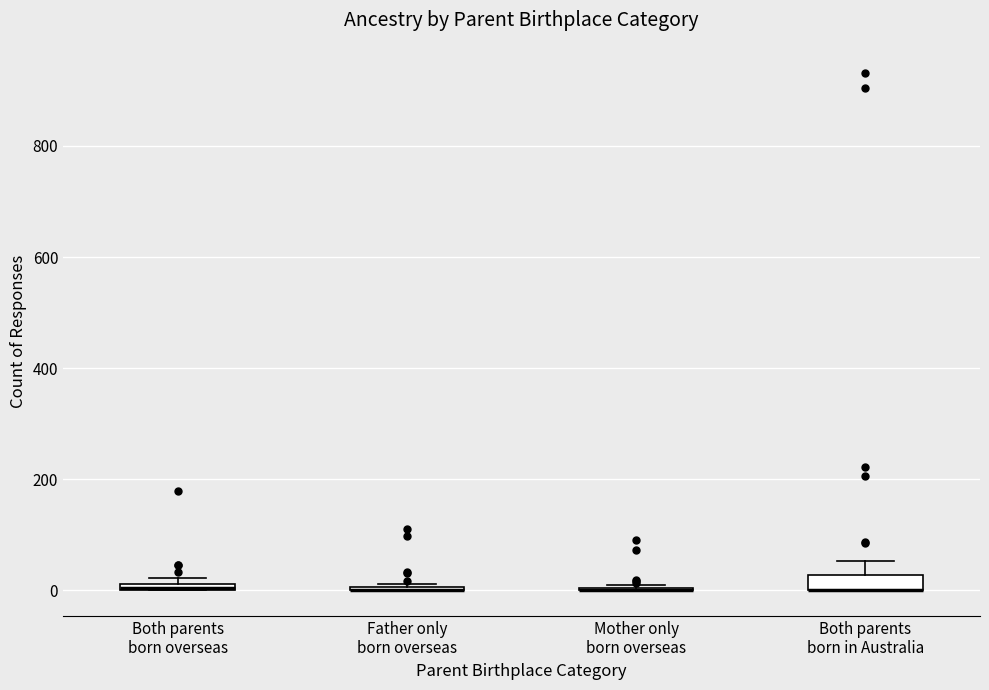

Where is the upper edge of the box for Both parents born in Australia on the y-axis? The values are not printed on the chart, so give them approximately, as read against the axis.

20